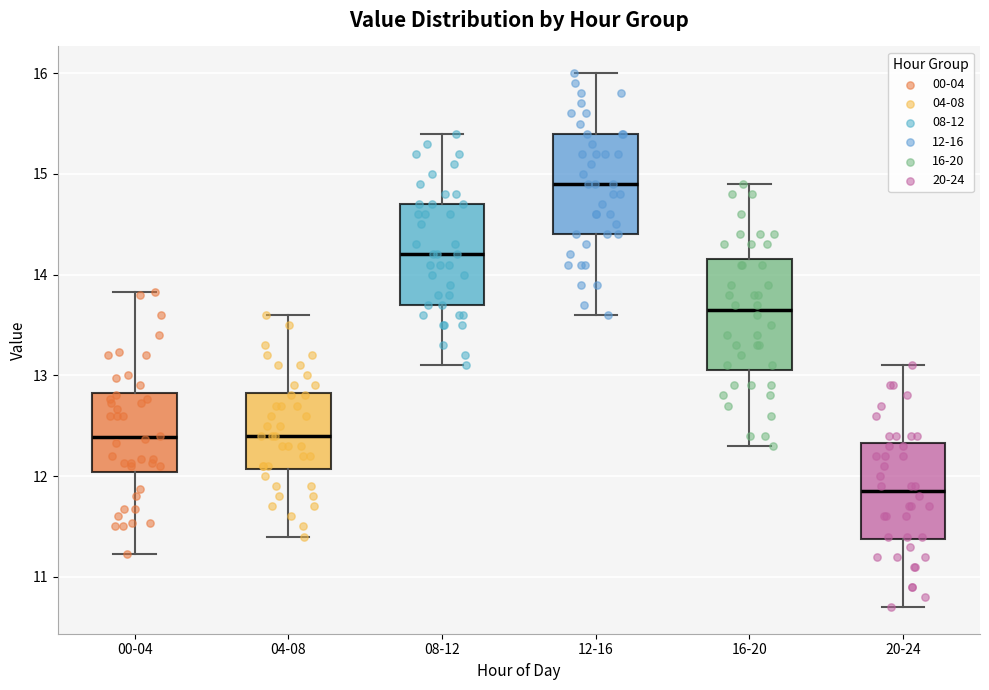

Which box has the highest median line?

12-16